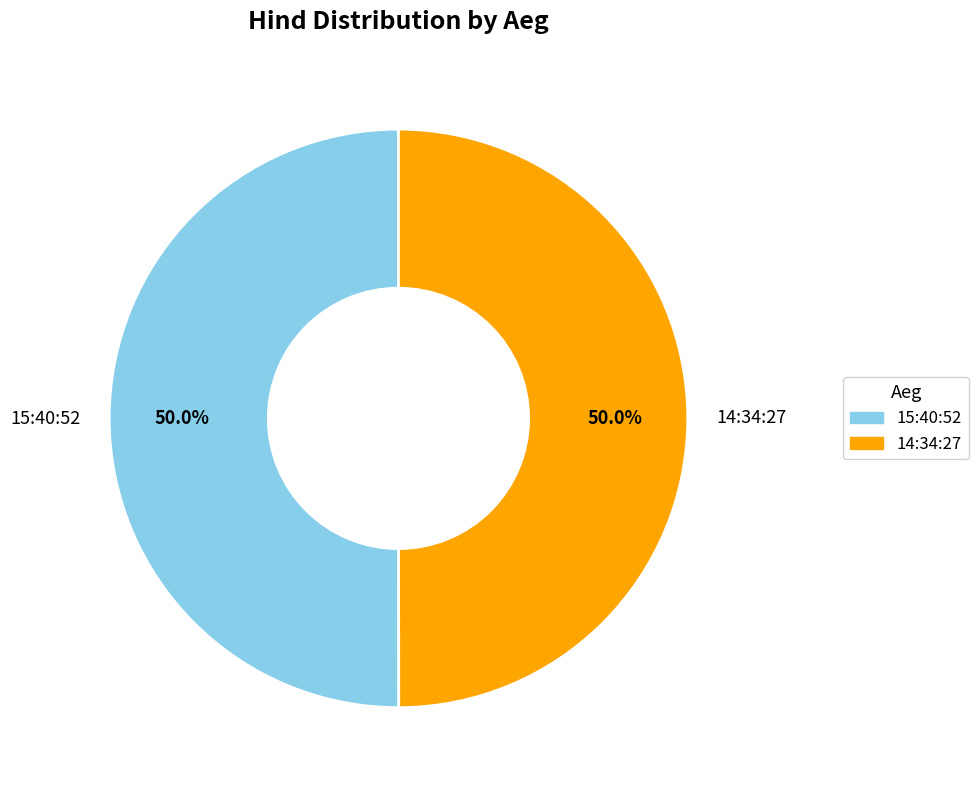

Approximately how many times larger is the value at 14:34:27 compared to 15:40:52?

1.0